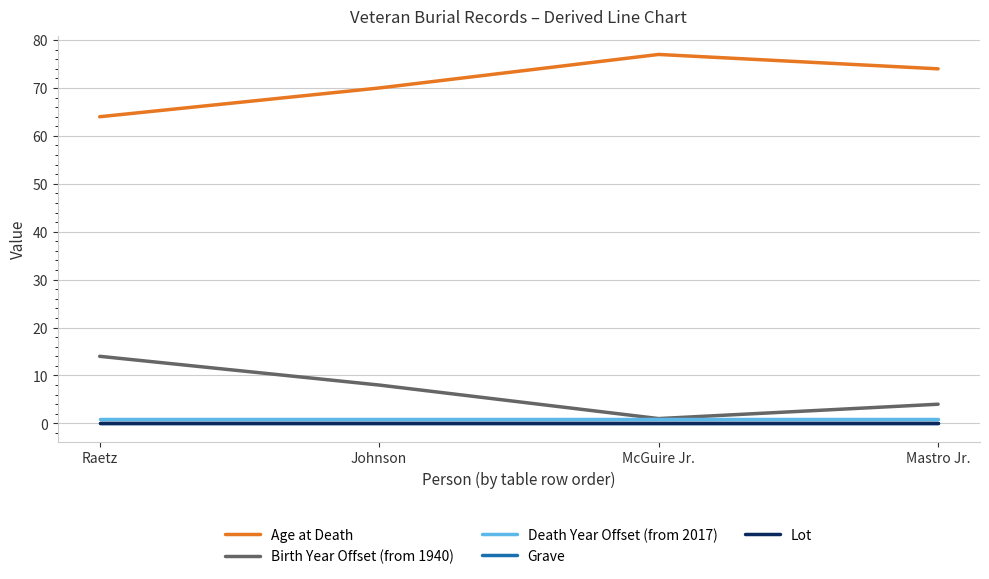

Does the chart display data point markers on the line(s)?

No